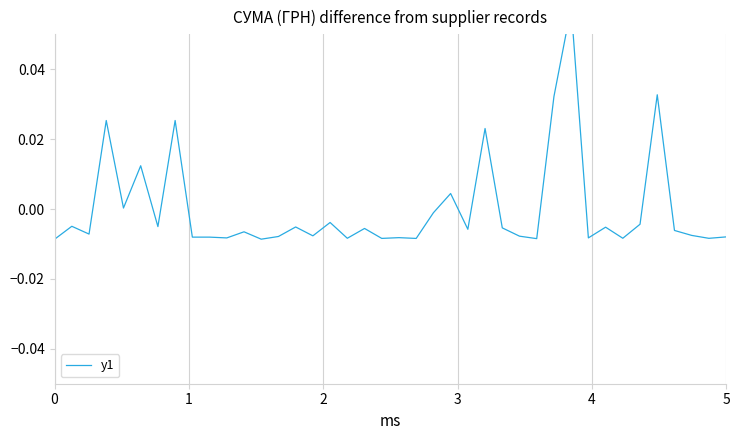

Reading left to right, extract all data points from this chart.

-0.0	-0.0	-0.0	0.0	0.0	0.0	-0.0	0.0	-0.0	-0.0	-0.0	-0.0	-0.0	-0.0	-0.0	-0.0	-0.0	-0.0	-0.0	-0.0	-0.0	-0.0	-0.0	0.0	-0.0	0.0	-0.0	-0.0	-0.0	0.0	0.1	-0.0	-0.0	-0.0	-0.0	0.0	-0.0	-0.0	-0.0	-0.0